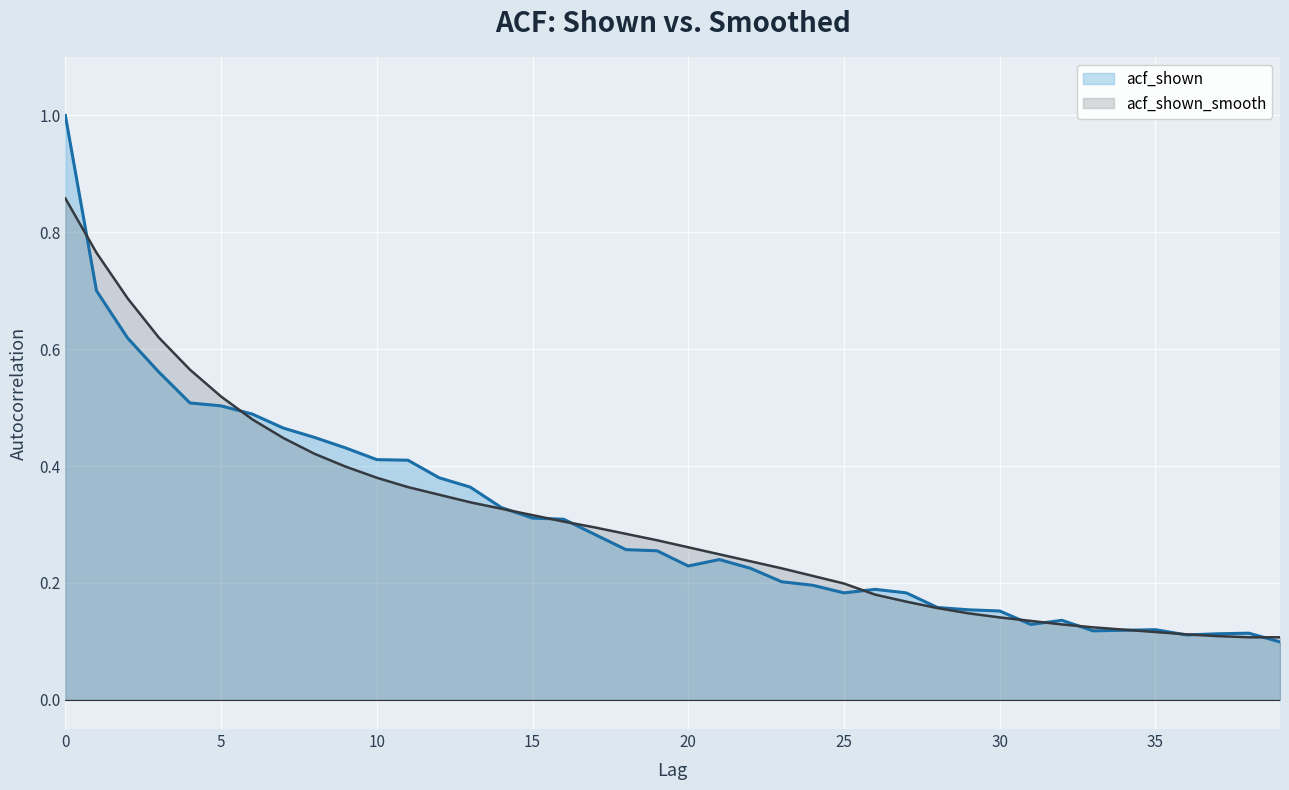

What is the value of the acf_shown point at the 26th from the left?

0.2